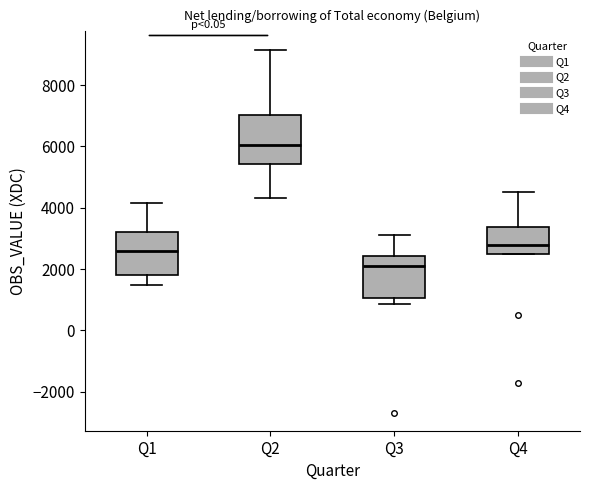

Which box has the highest median line?

Q2